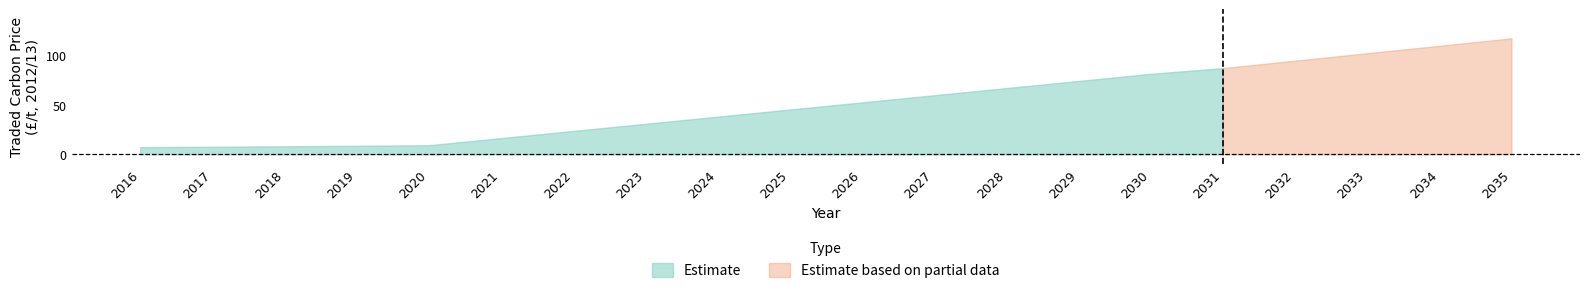

The Estimate series shows 60.0 at 2027. True or false?

True